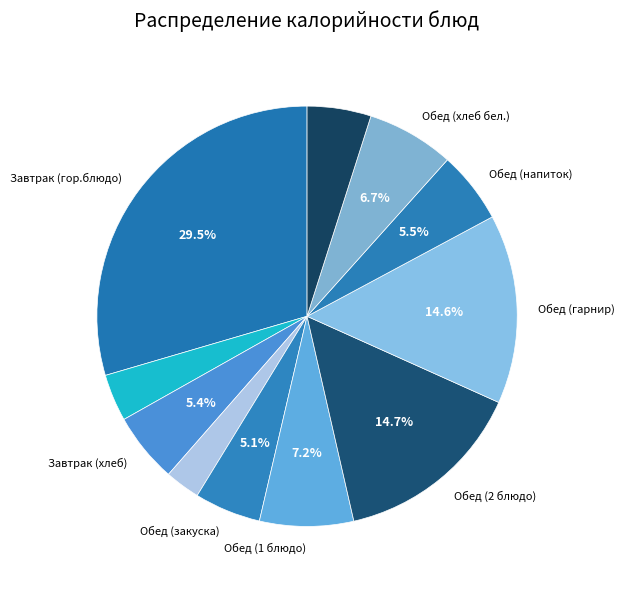

Count the number of slices in the pie.

11